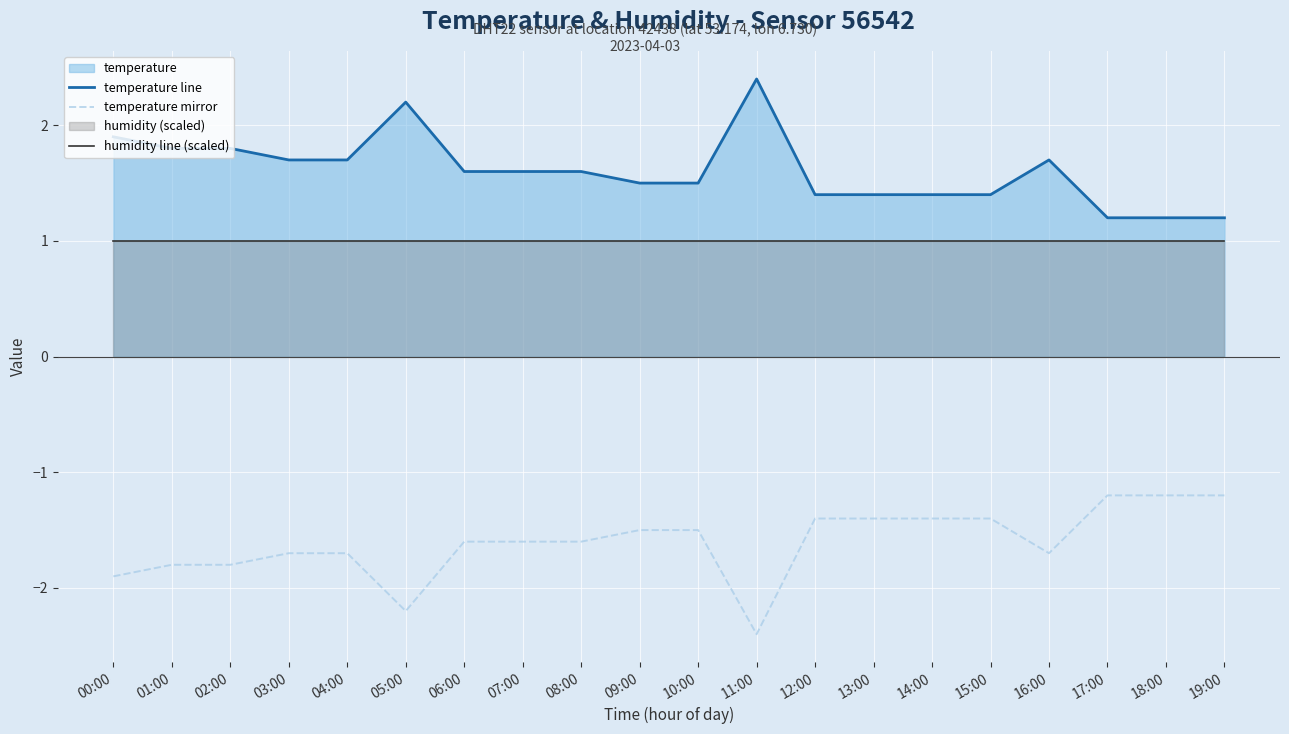

Reading right to left, extract all data points from this chart.

temperature line: 19:00=1.2	18:00=1.2	17:00=1.2	16:00=1.7	15:00=1.4	14:00=1.4	13:00=1.4	12:00=1.4	11:00=2.4	10:00=1.5	09:00=1.5	08:00=1.6	07:00=1.6	06:00=1.6	05:00=2.2	04:00=1.7	03:00=1.7	02:00=1.8	01:00=1.8	00:00=1.9
temperature mirror: 19:00=-1.2	18:00=-1.2	17:00=-1.2	16:00=-1.7	15:00=-1.4	14:00=-1.4	13:00=-1.4	12:00=-1.4	11:00=-2.4	10:00=-1.5	09:00=-1.5	08:00=-1.6	07:00=-1.6	06:00=-1.6	05:00=-2.2	04:00=-1.7	03:00=-1.7	02:00=-1.8	01:00=-1.8	00:00=-1.9
humidity line (scaled): 19:00=1.0	18:00=1.0	17:00=1.0	16:00=1.0	15:00=1.0	14:00=1.0	13:00=1.0	12:00=1.0	11:00=1.0	10:00=1.0	09:00=1.0	08:00=1.0	07:00=1.0	06:00=1.0	05:00=1.0	04:00=1.0	03:00=1.0	02:00=1.0	01:00=1.0	00:00=1.0